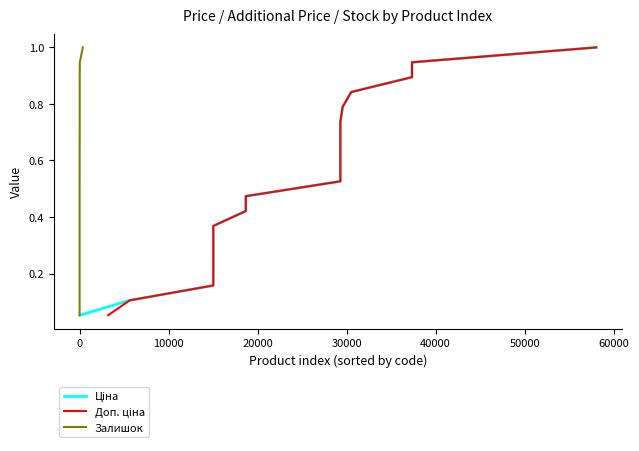

True or false: Доп. ціна and Ціна cross at least once.

False